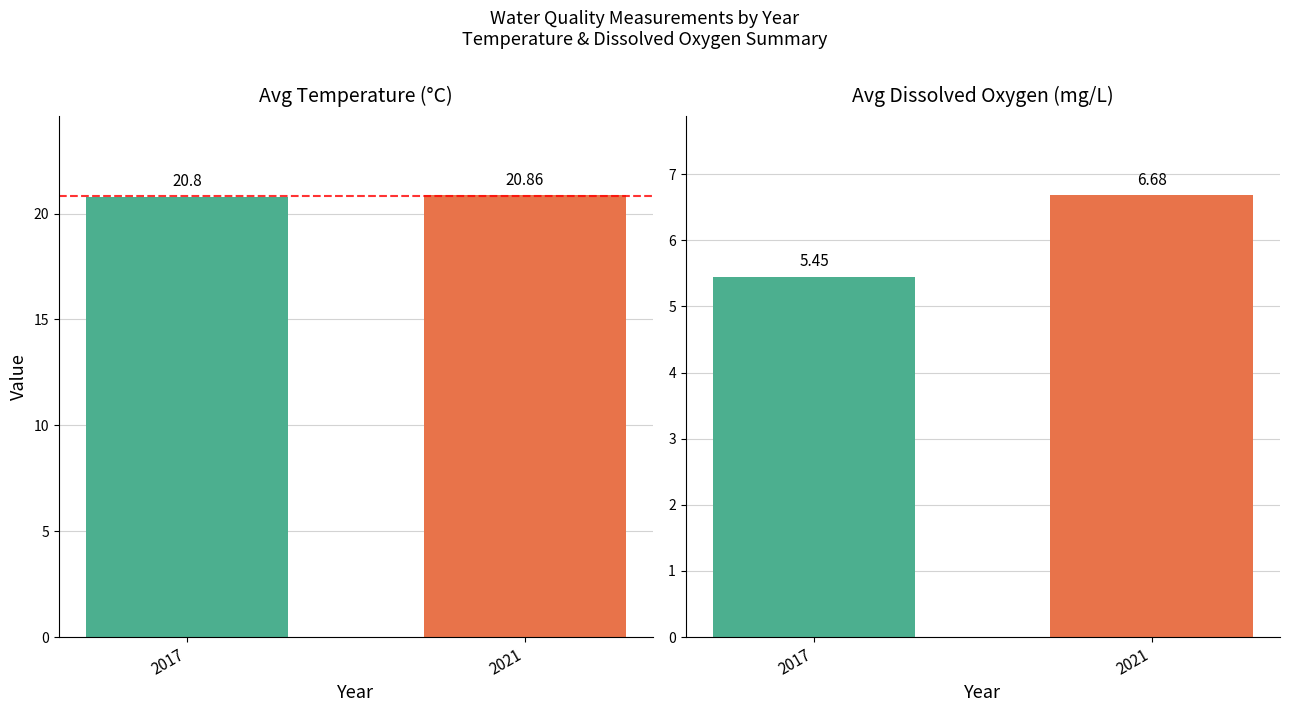

At which category is the sum across all series the highest?

2021